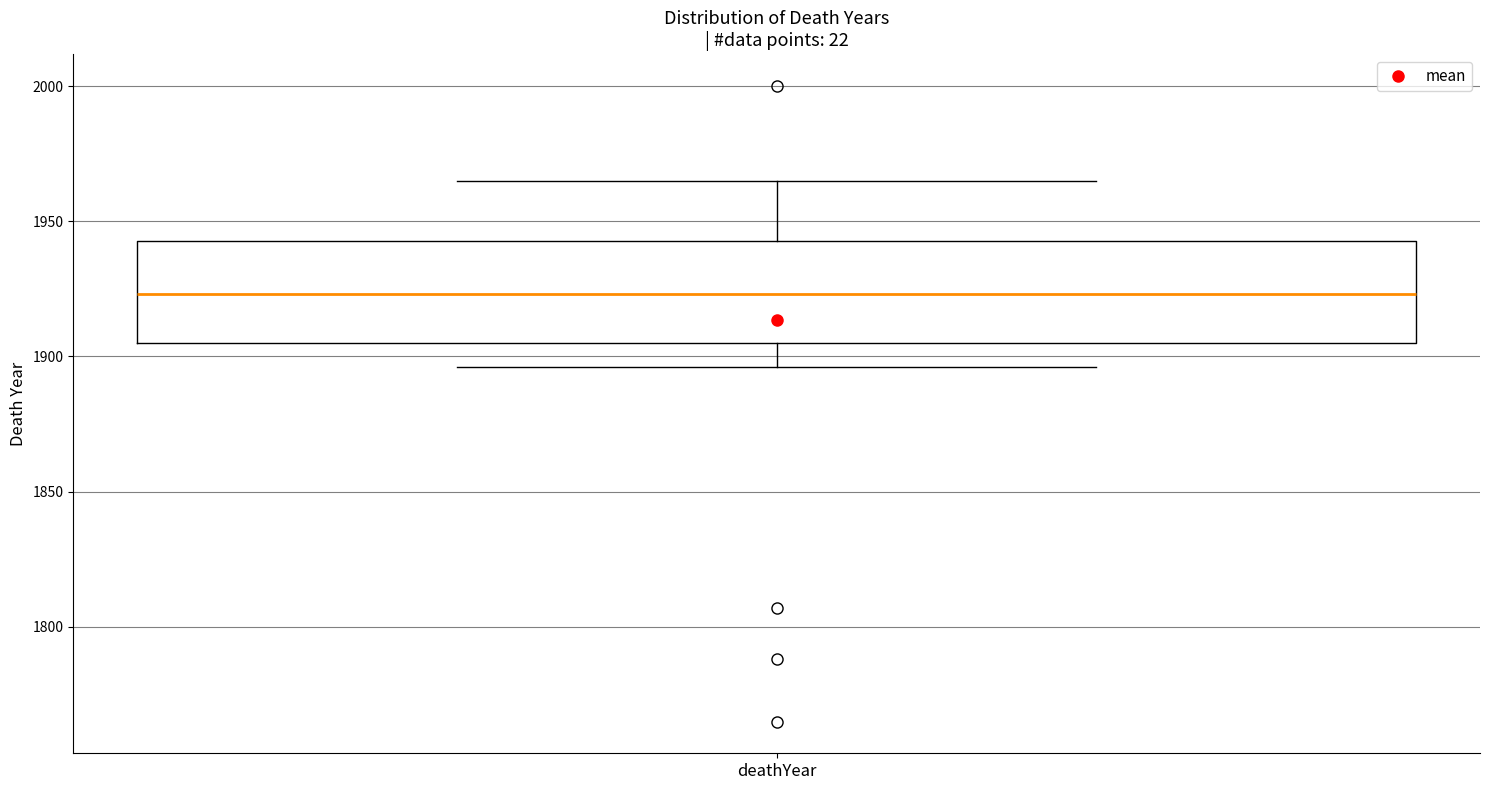

Where does the upper whisker of the box for deathYear end on the y-axis? The values are not printed on the chart, so give them approximately, as read against the axis.

1965